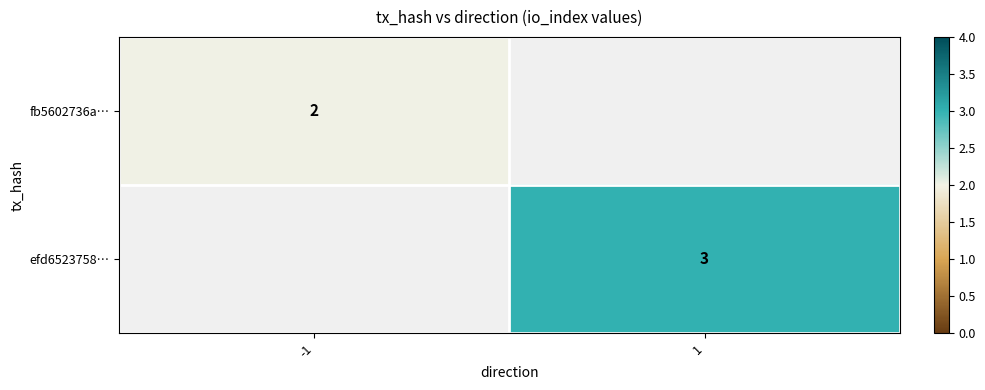

Is the value of fb5602736a… at -1 greater than the value of efd6523758… at 1?

No